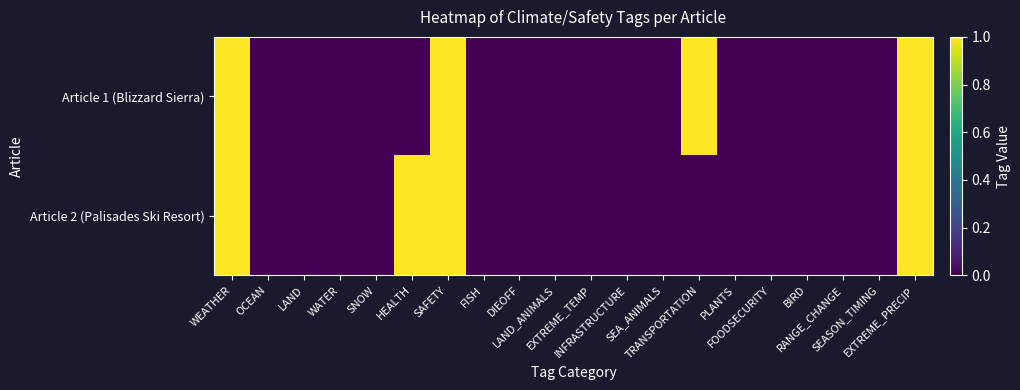

Rank the series by their maximum value, from lowest to highest.

Article 1 (Blizzard Sierra), Article 2 (Palisades Ski Resort)